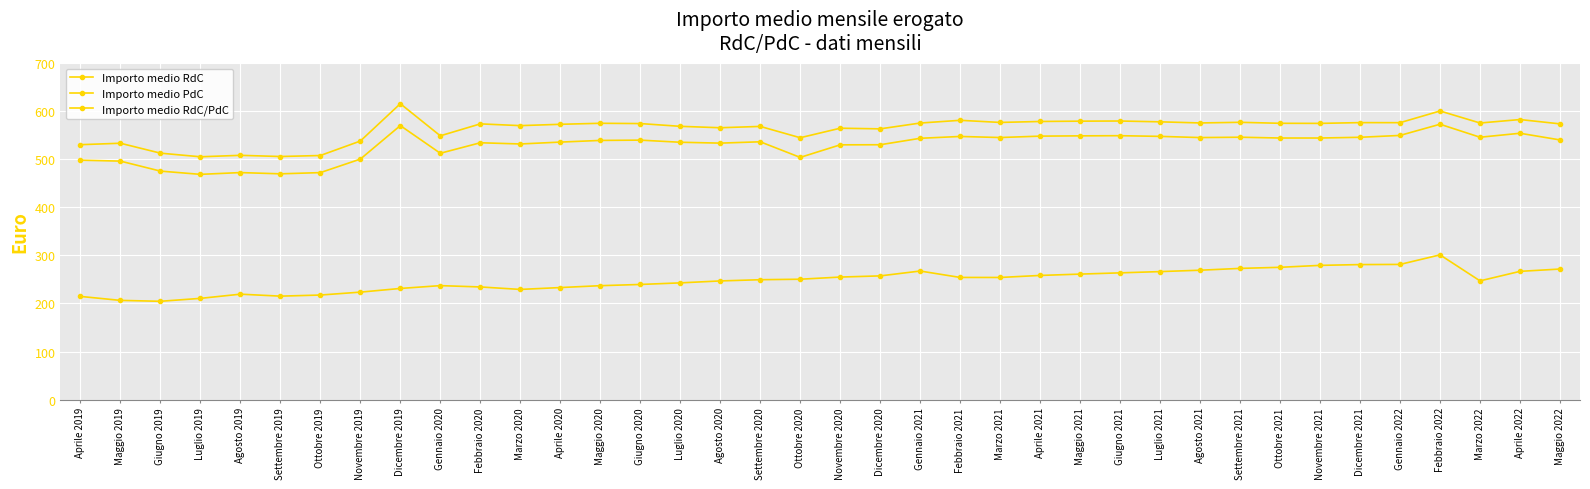

At which category does Importo medio RdC/PdC reach its first local valley?

Luglio 2019